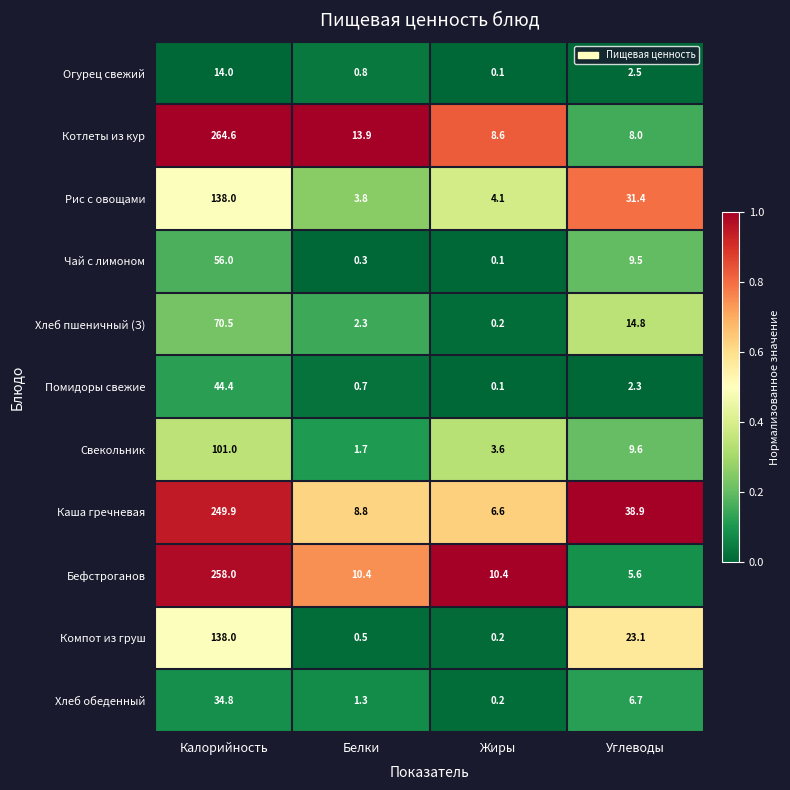

How many series are shown in this chart?

11